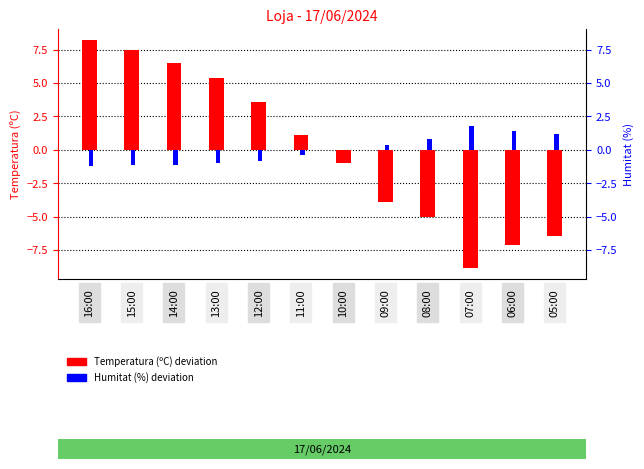

Rank the categories by Temperatura (ºC) deviation value from lowest to highest.

07:00, 06:00, 05:00, 08:00, 09:00, 10:00, 11:00, 12:00, 13:00, 14:00, 15:00, 16:00